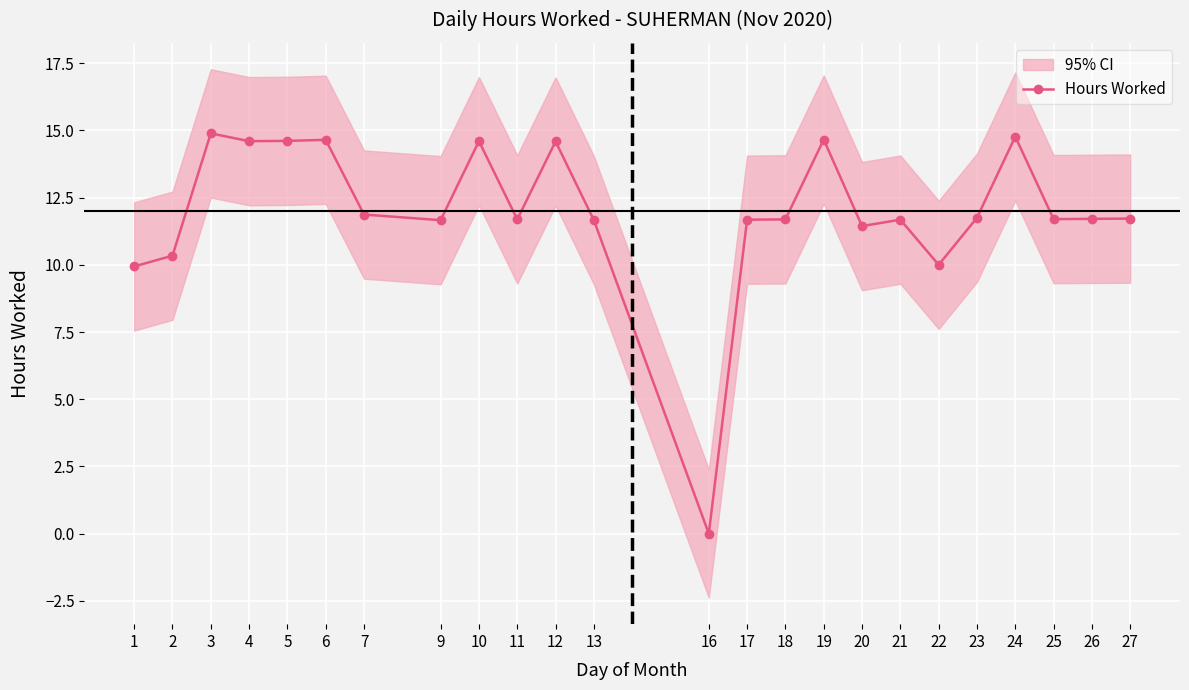

Reading left to right, what are all the values shown in this chart?

9.9	10.3	14.9	14.6	14.6	14.7	11.9	11.7	14.6	11.7	14.6	11.7	0.0	11.7	11.7	14.7	11.4	11.7	10.0	11.8	14.8	11.7	11.7	11.7